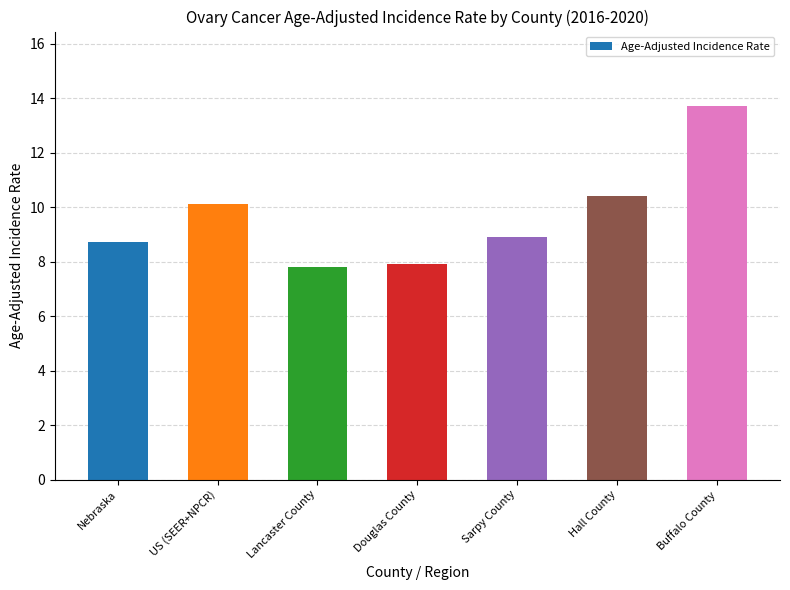

What is the difference between the second highest and second lowest values?

2.5